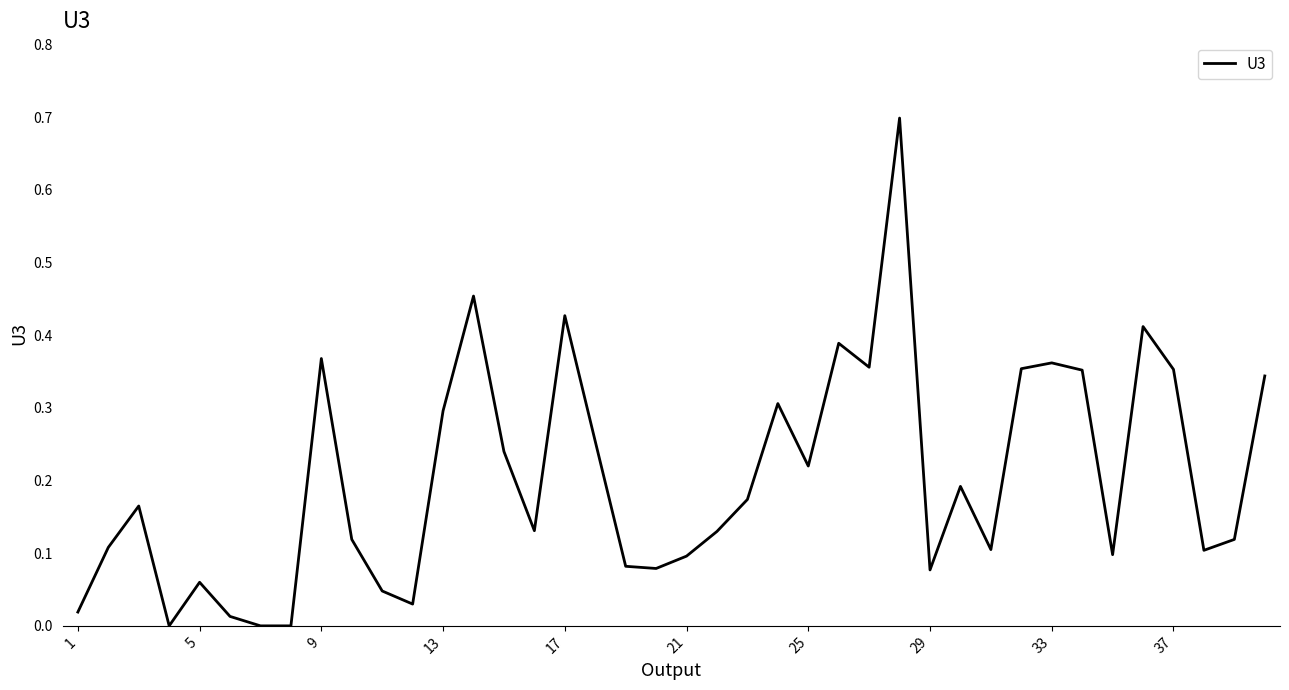

What is the maximum value shown in the chart?

0.7